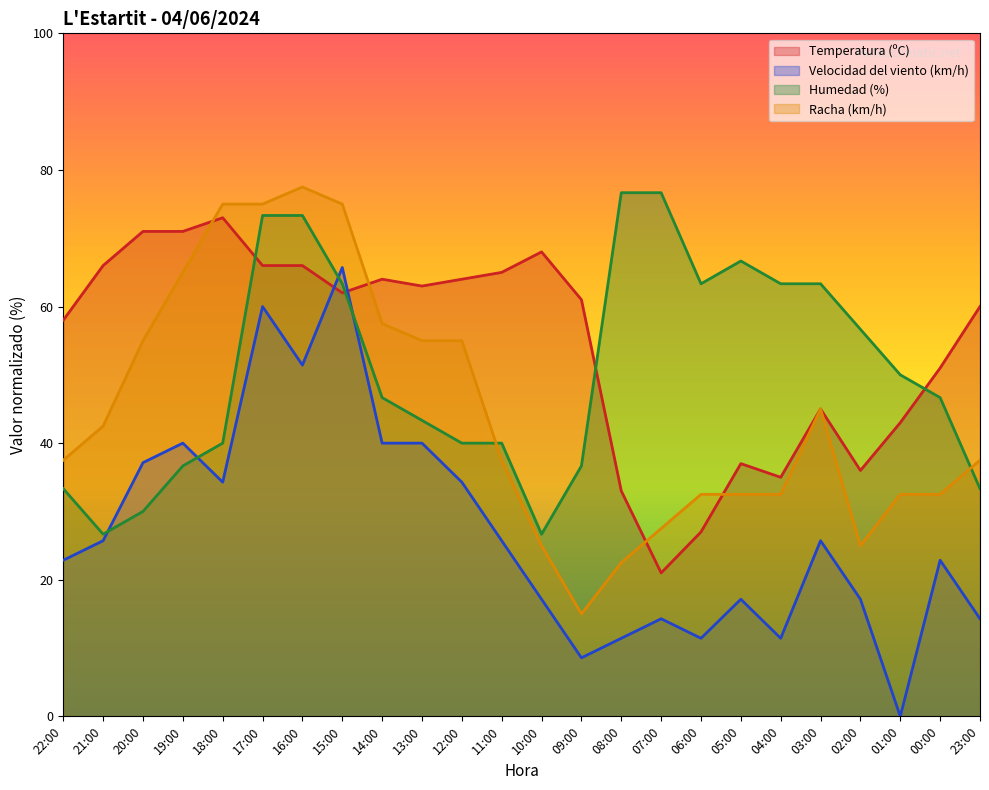

Which has a higher value, 22:00 or 16:00?

16:00